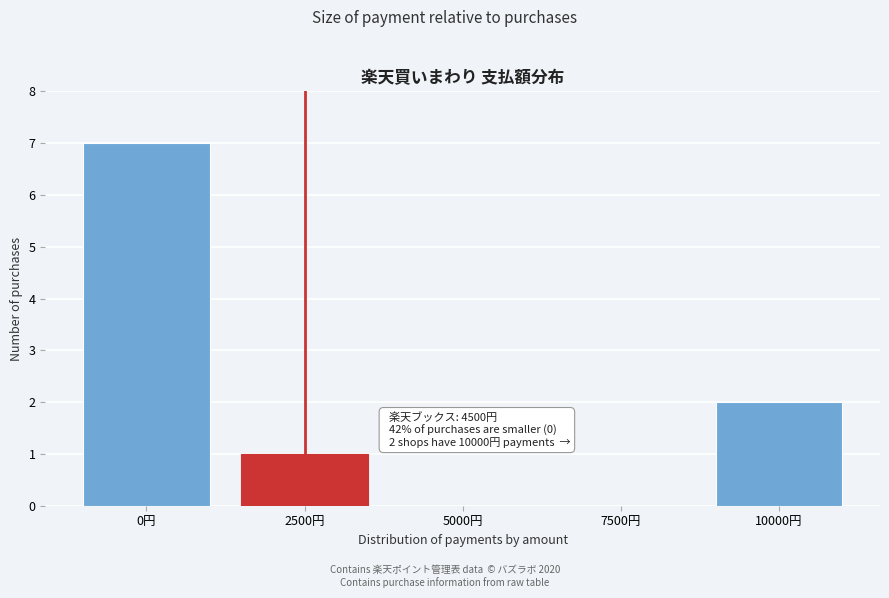

Reading left to right, list all the values displayed in this chart.

0円=7	2500円=1	5000円=0	7500円=0	10000円=2